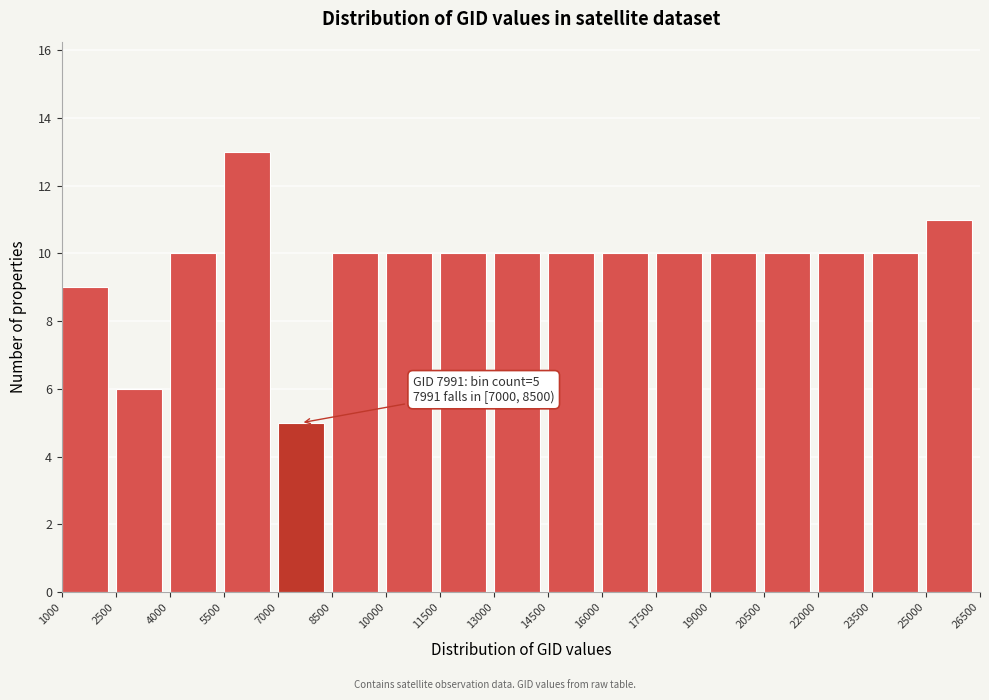

Over which range of the x-axis is the bar tallest?

5500 to 7000